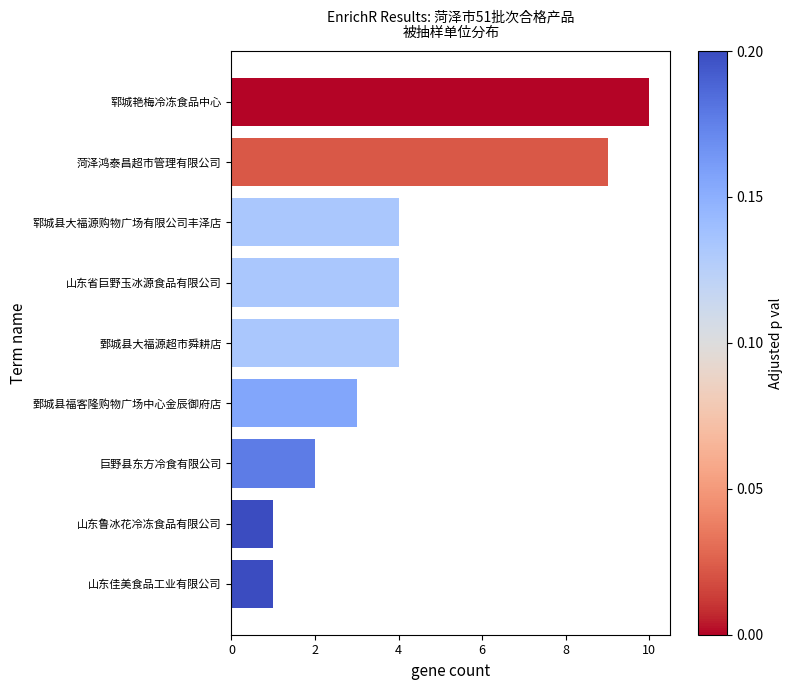

The value at 郓城艳梅冷冻食品中心 is 5. True or false?

False